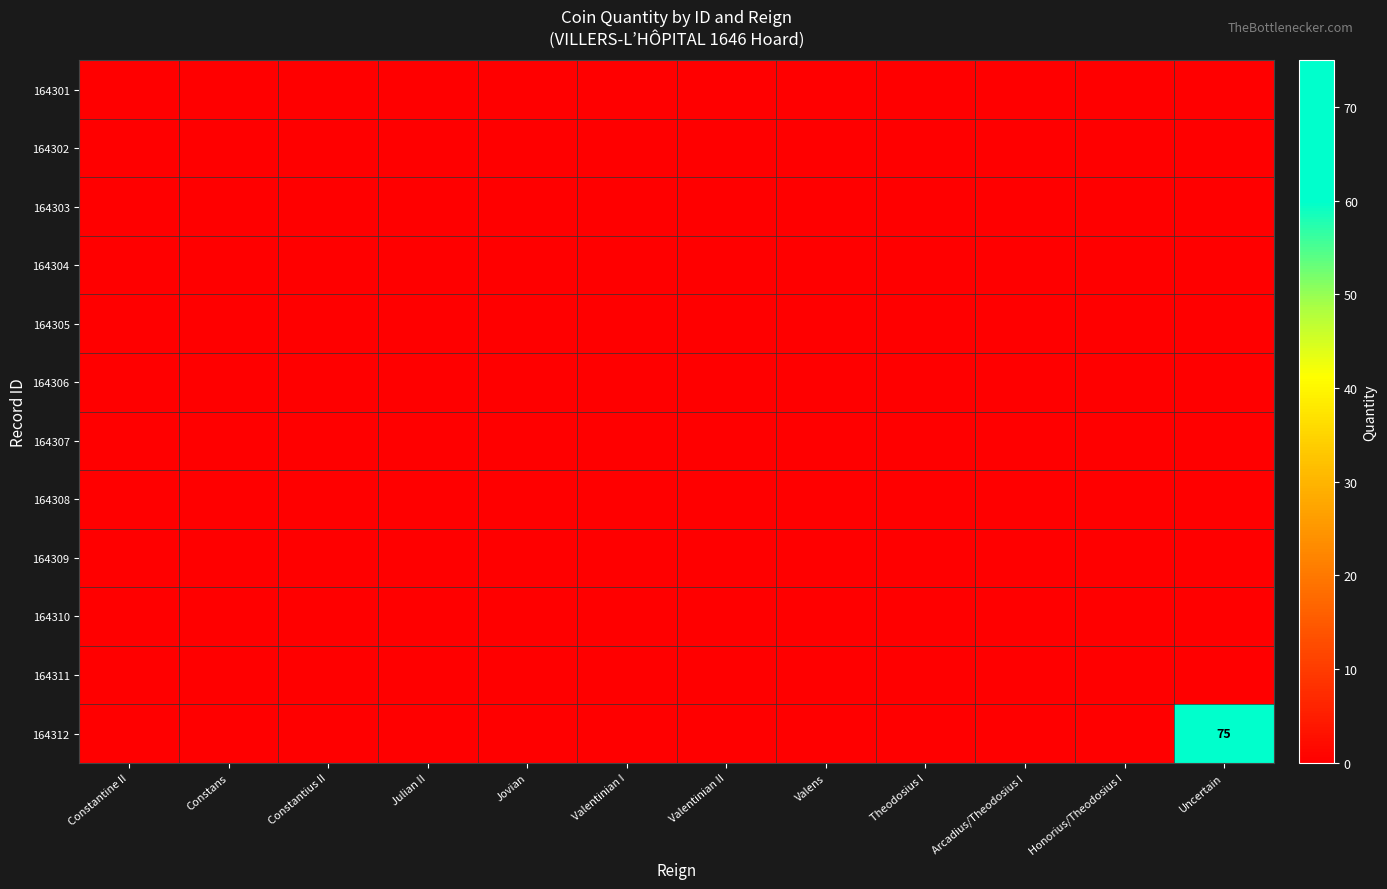

At Constantine II, list the series in order from smallest to largest.

164301, 164302, 164303, 164304, 164305, 164306, 164307, 164308, 164309, 164310, 164311, 164312